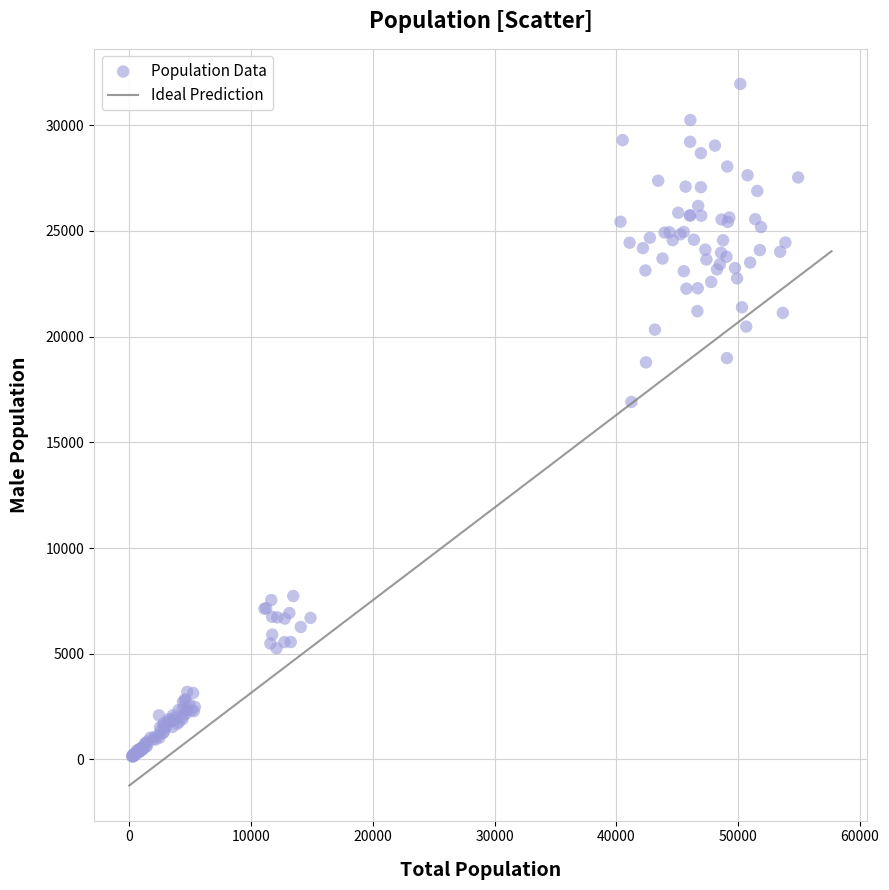

What Y value in the scatter plot is closest to 16047?

16910.4